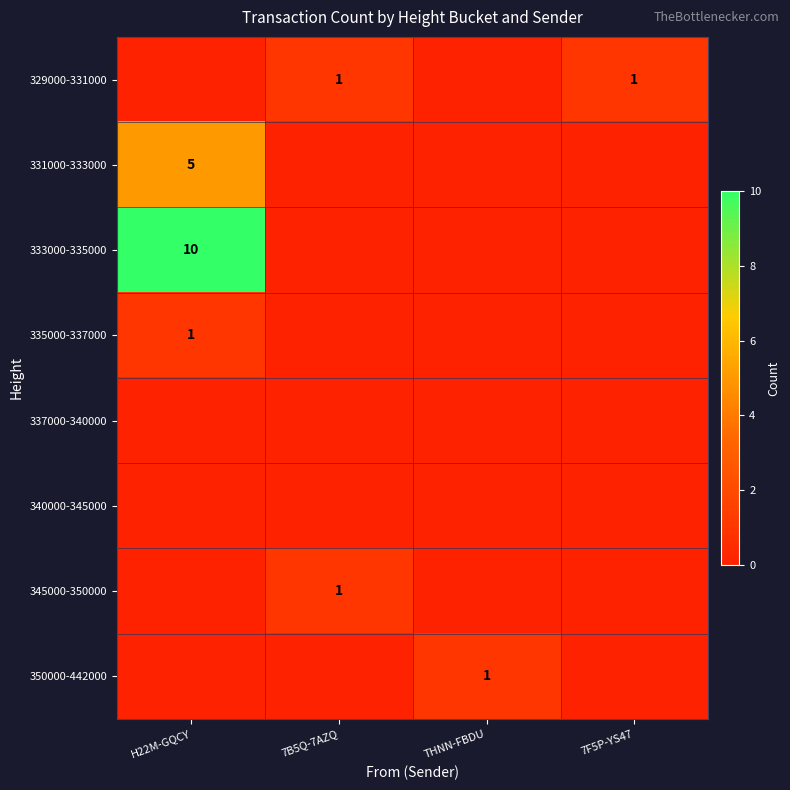

True or false: 345000-350000 has a value of 2 at 7B5Q-7AZQ.

False